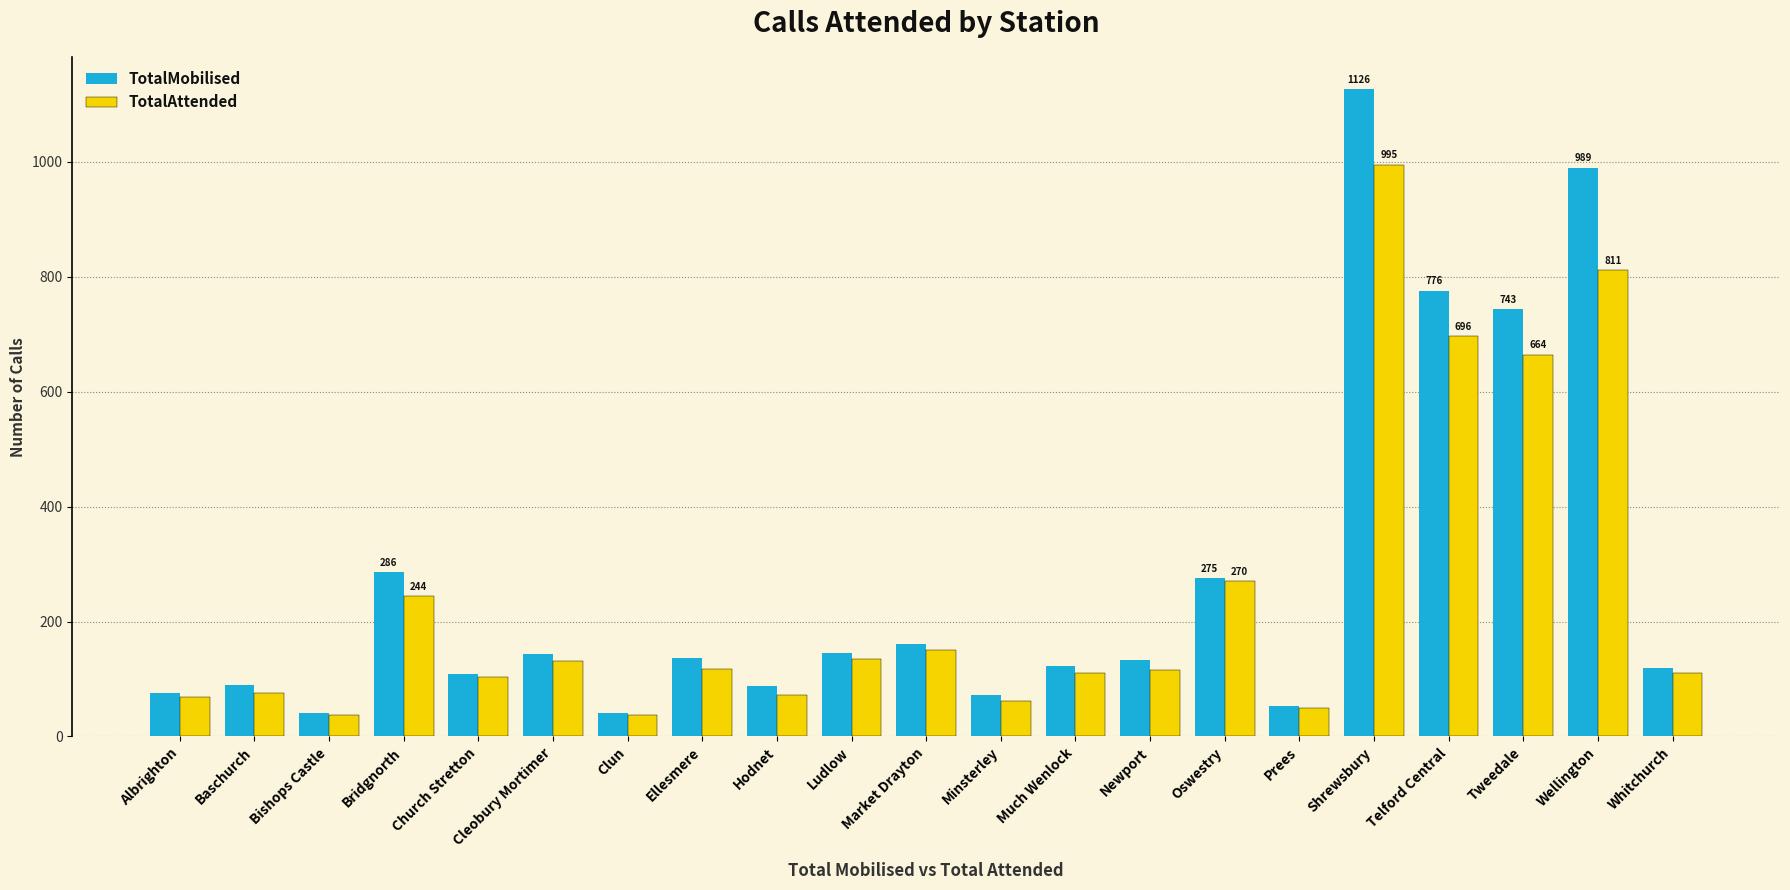

Rank the series at Bridgnorth from lowest to highest value.

TotalAttended, TotalMobilised